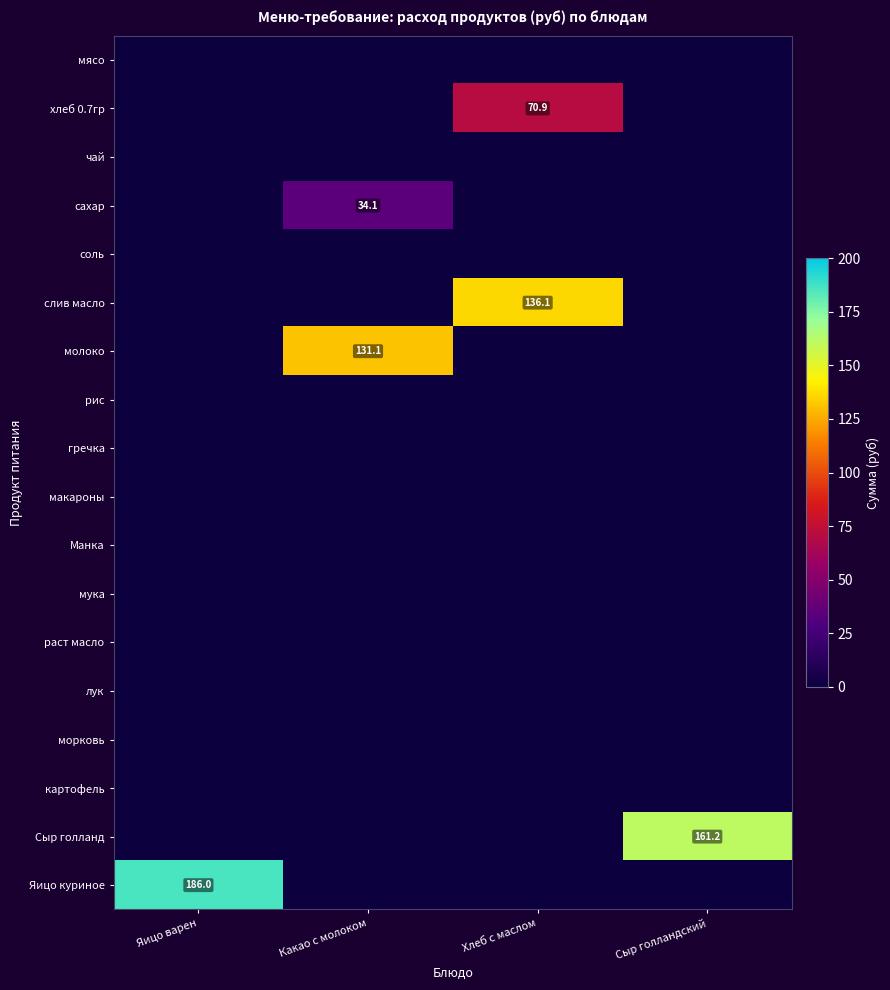

At how many categories does at least one series exceed 90?

4